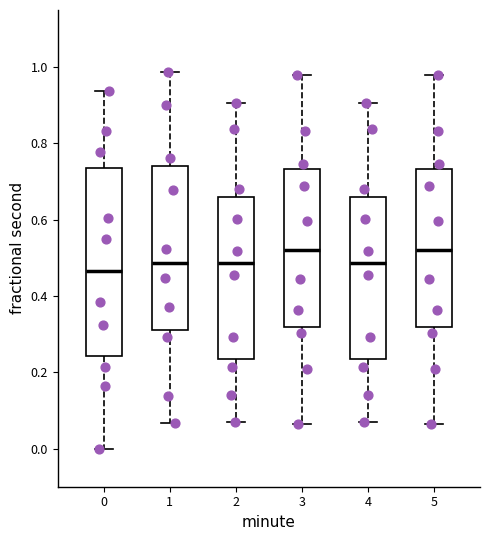

Which box is the tallest, from its lower edge to its upper edge?

0